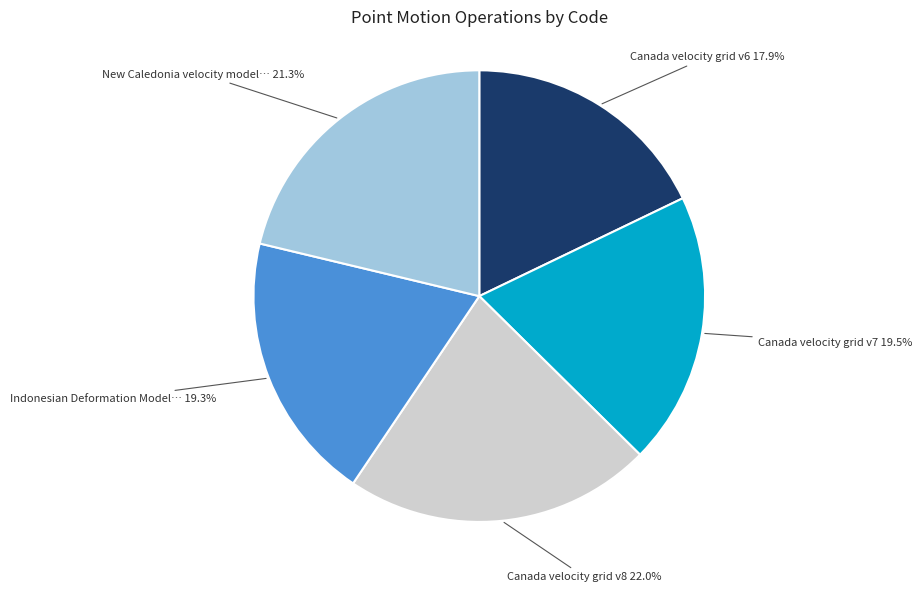

Is there any slice that represents more than half of the pie?

No